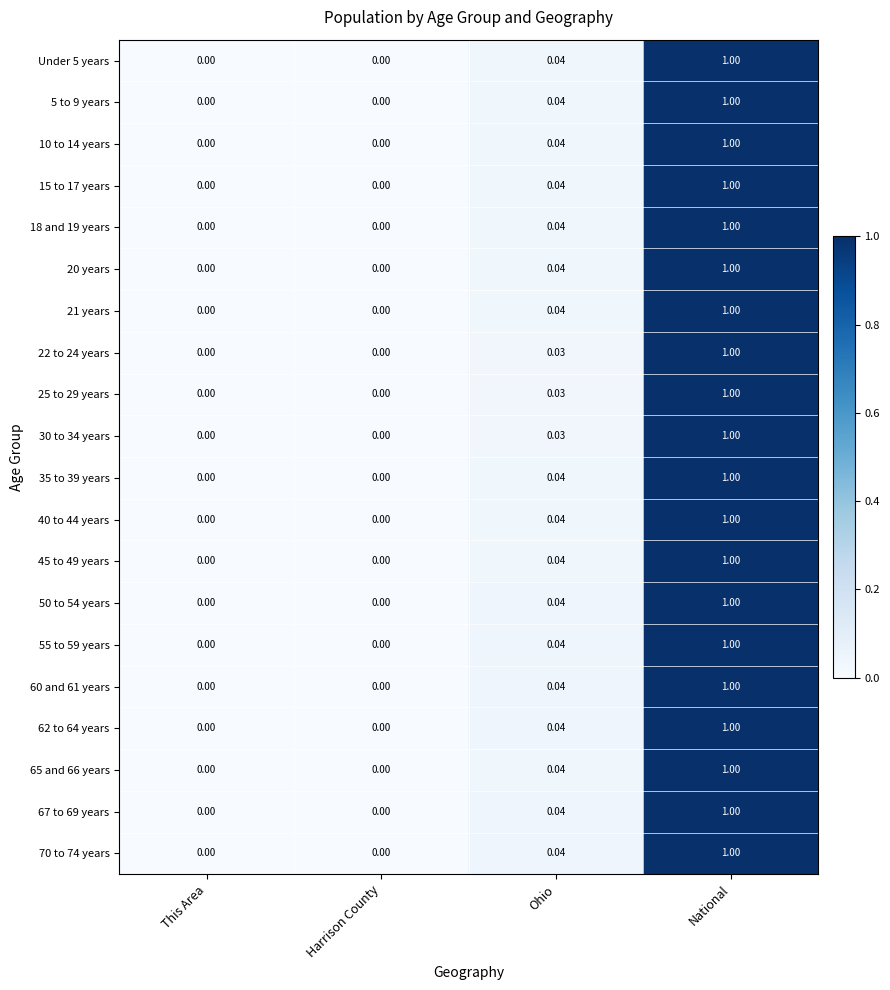

At which category is the sum across all series the highest?

National